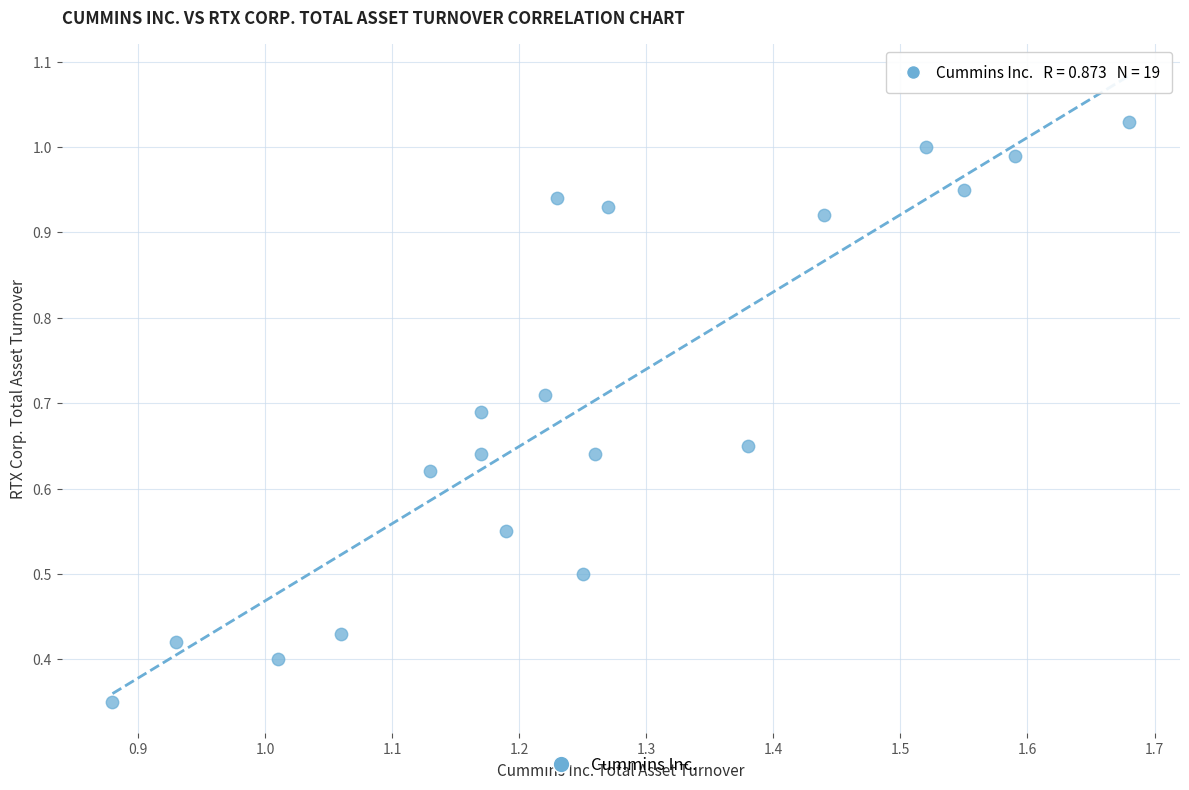

What is the range of X values (max minus min)?

0.8